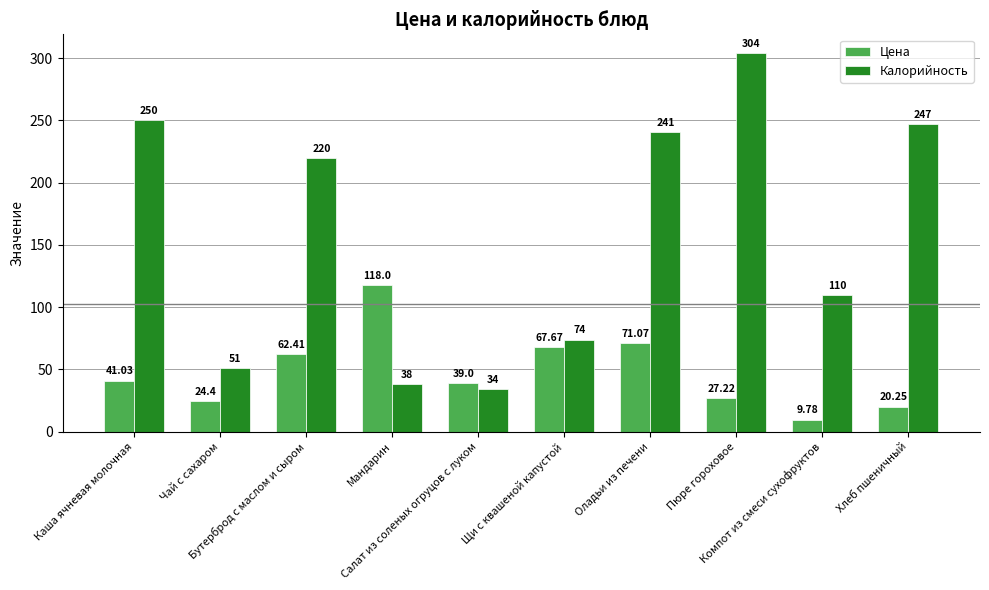

How many bars are there in total?

20